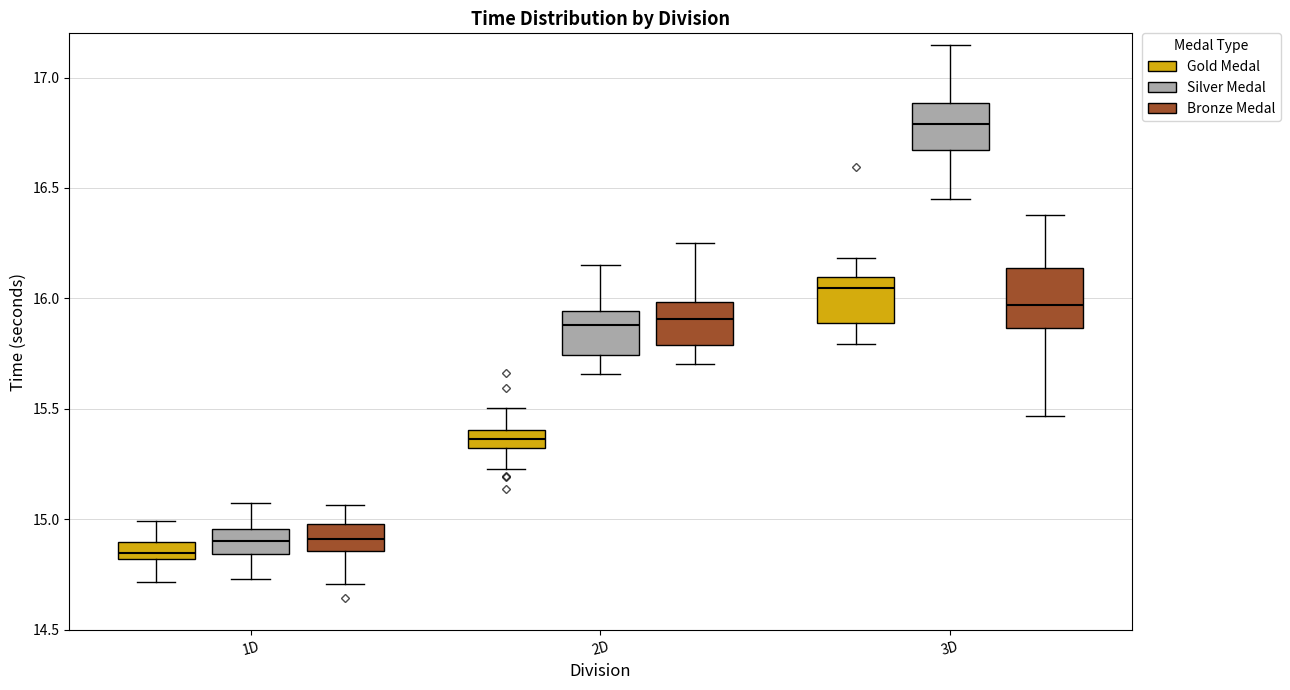

Comparing the boxes themselves (not the whiskers), which one is the tallest?

3D (Bronze Medal)